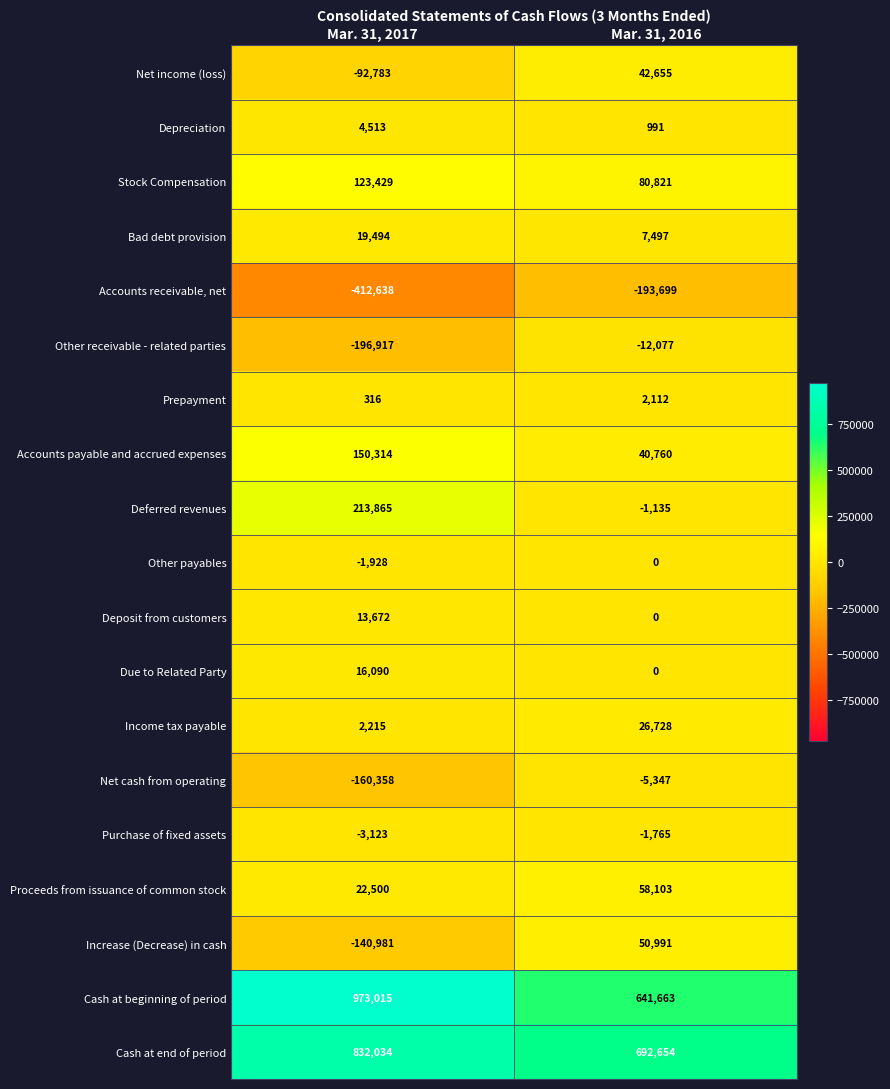

The value of Deferred revenues at Mar. 31, 2016 is -353. True or false?

False